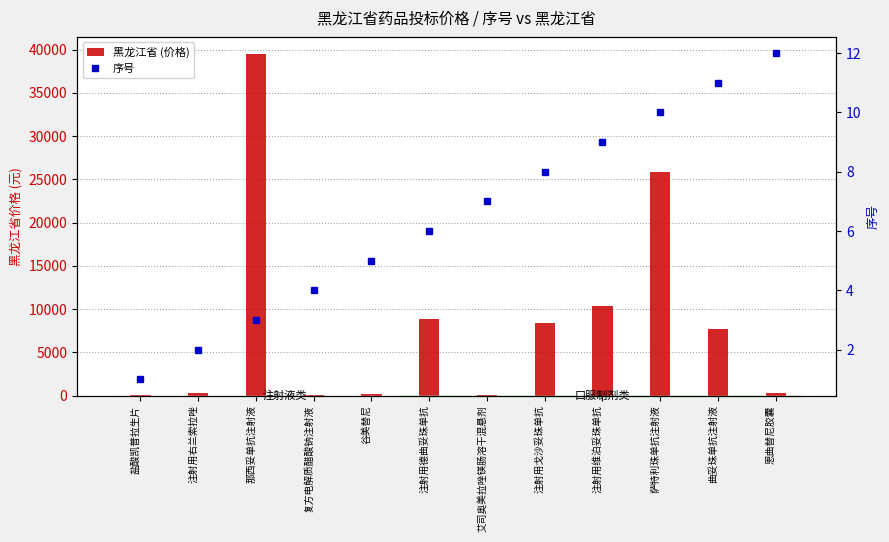

What is the label of the 2nd bar from the right?

曲妥珠单抗注射液